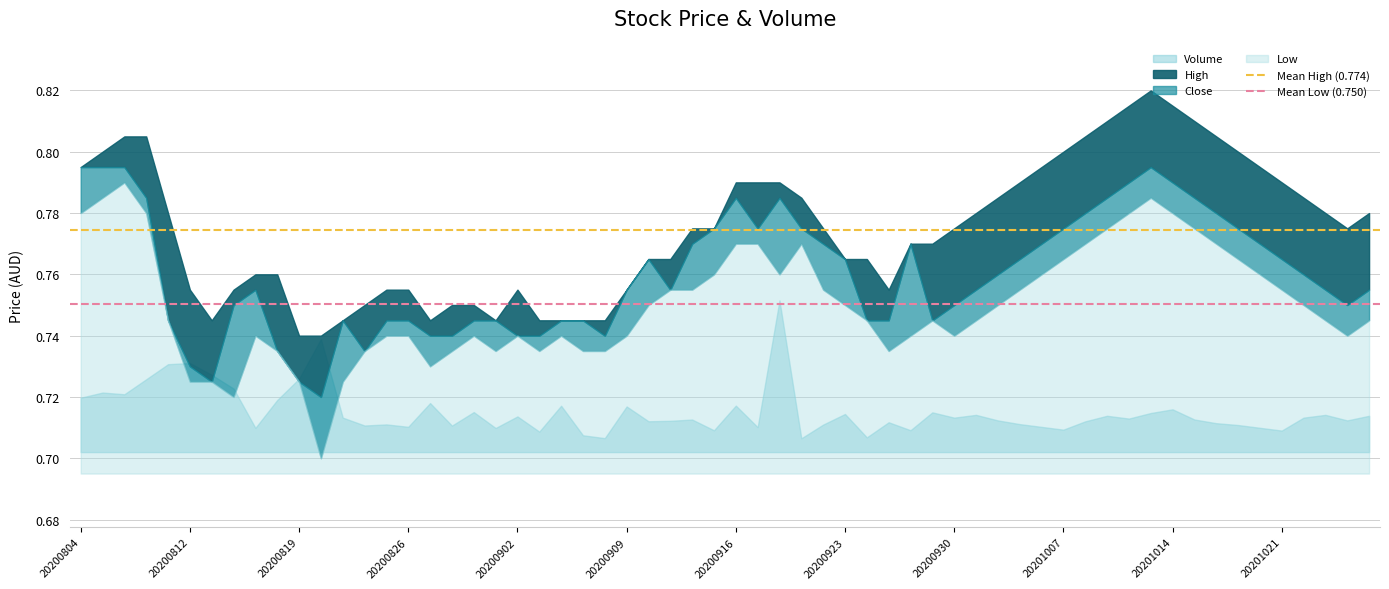

Where is Mean Low (0.750) nearest to the value 0?

20200804